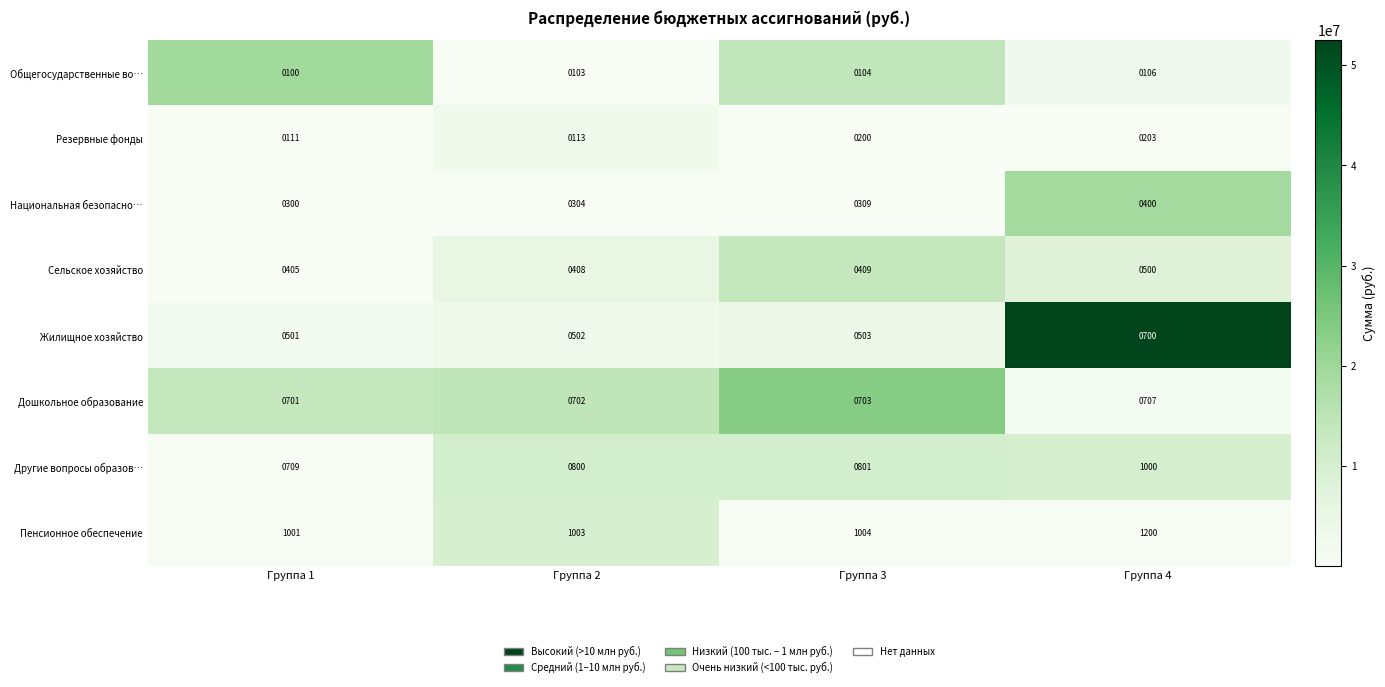

The Резервные фонды series shows 193 at Группа 1. True or false?

False